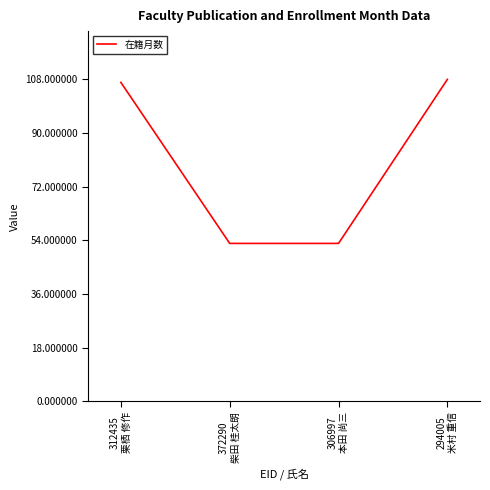

Count the number of data series in this chart.

1